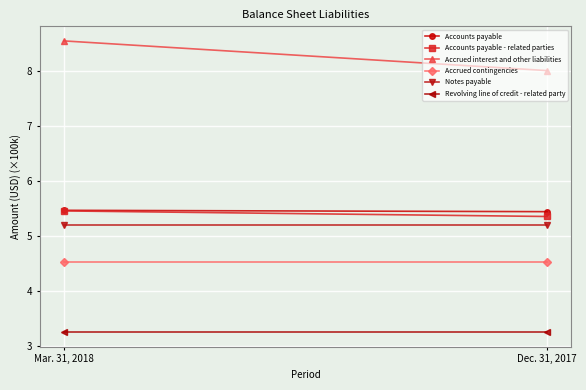

At how many categories does at least one series exceed 3?

2